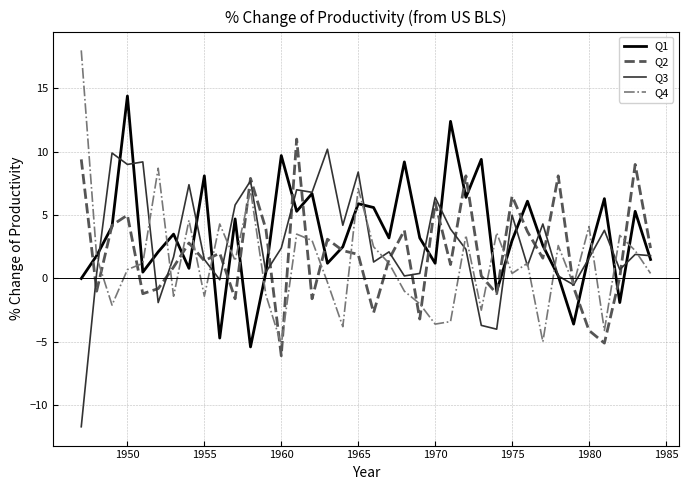

What is the highest value of the Q1 series?

14.4